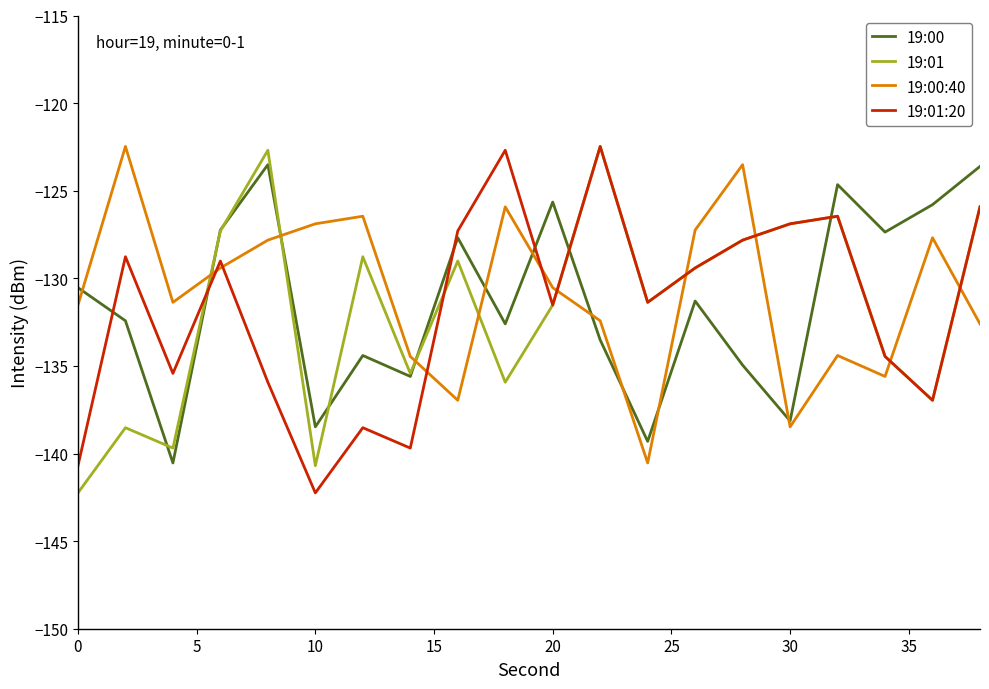

True or false: 19:01:20 has more than 1 points higher than both neighbors.

True